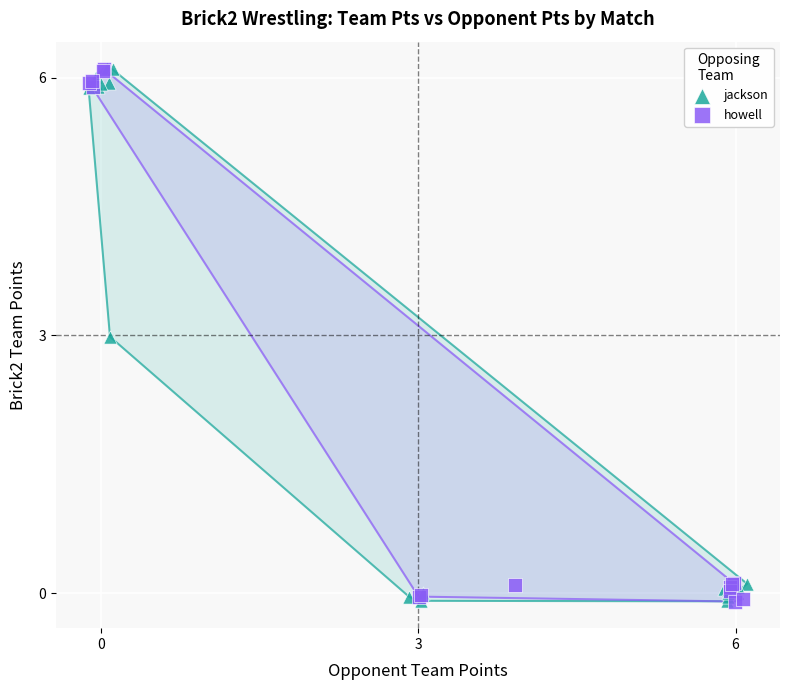

What are all the series names shown in the legend?

jackson, howell